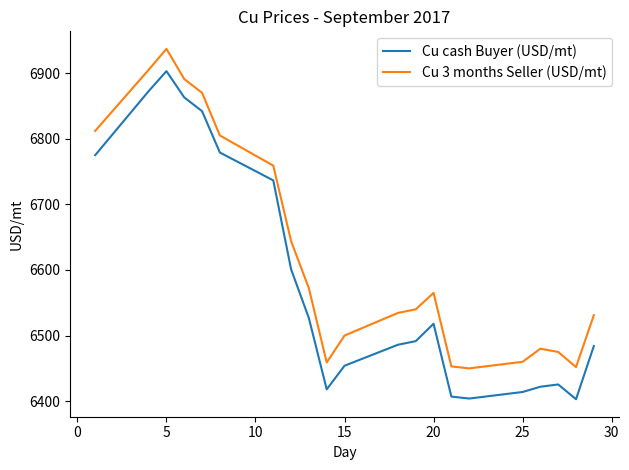

True or false: Cu 3 months Seller (USD/mt) and Cu cash Buyer (USD/mt) cross at least once.

False